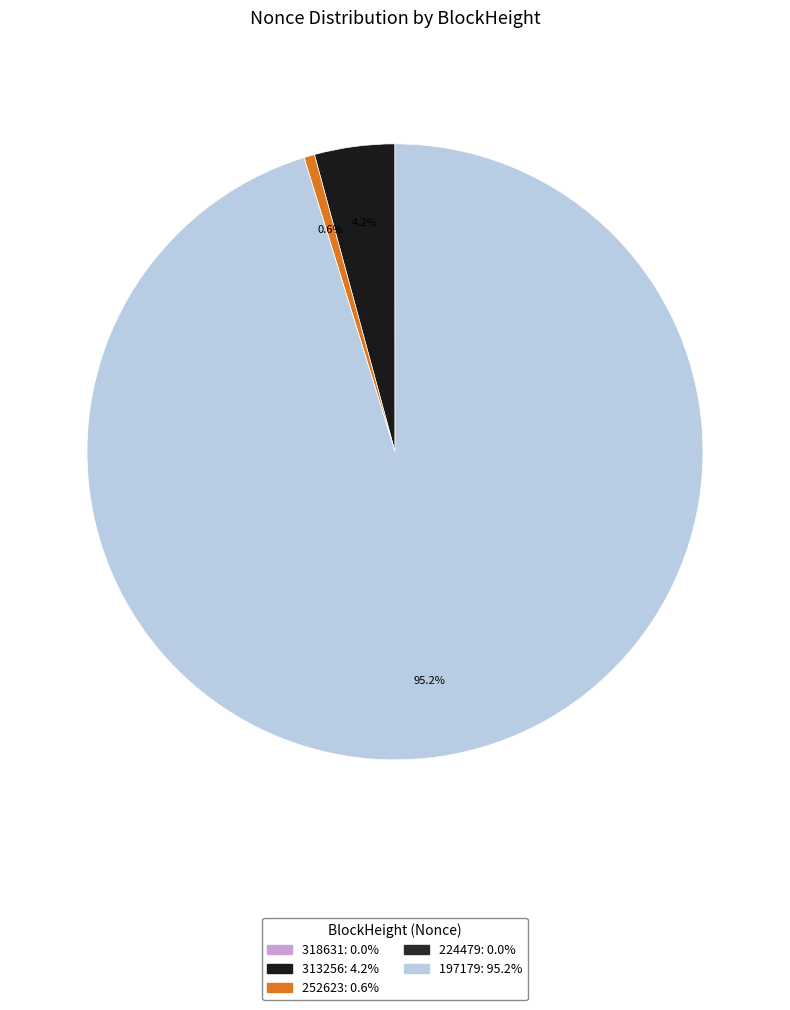

How much of the chart is everything except 313256?

95.8%